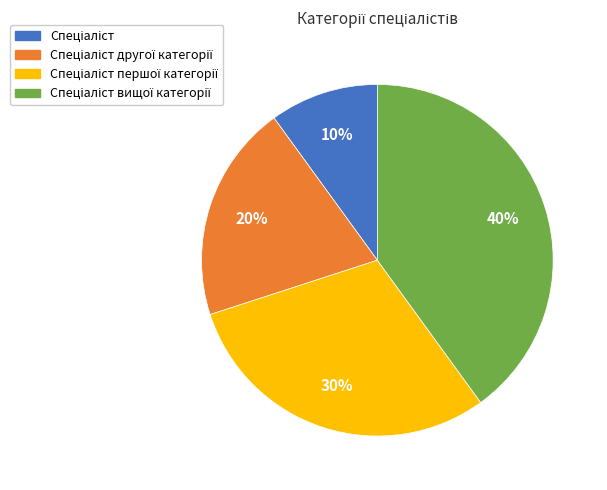

To the nearest percent, what is the average slice percentage?

25%